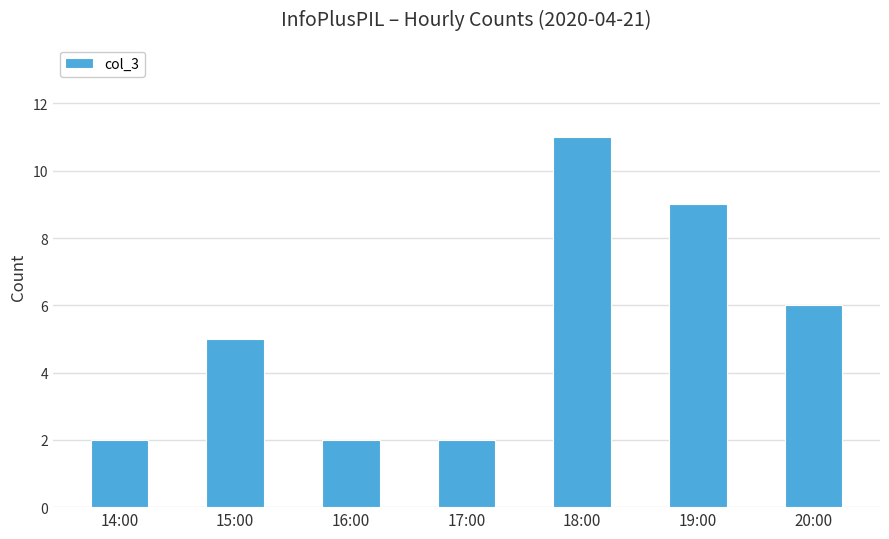

What is the average value?

5